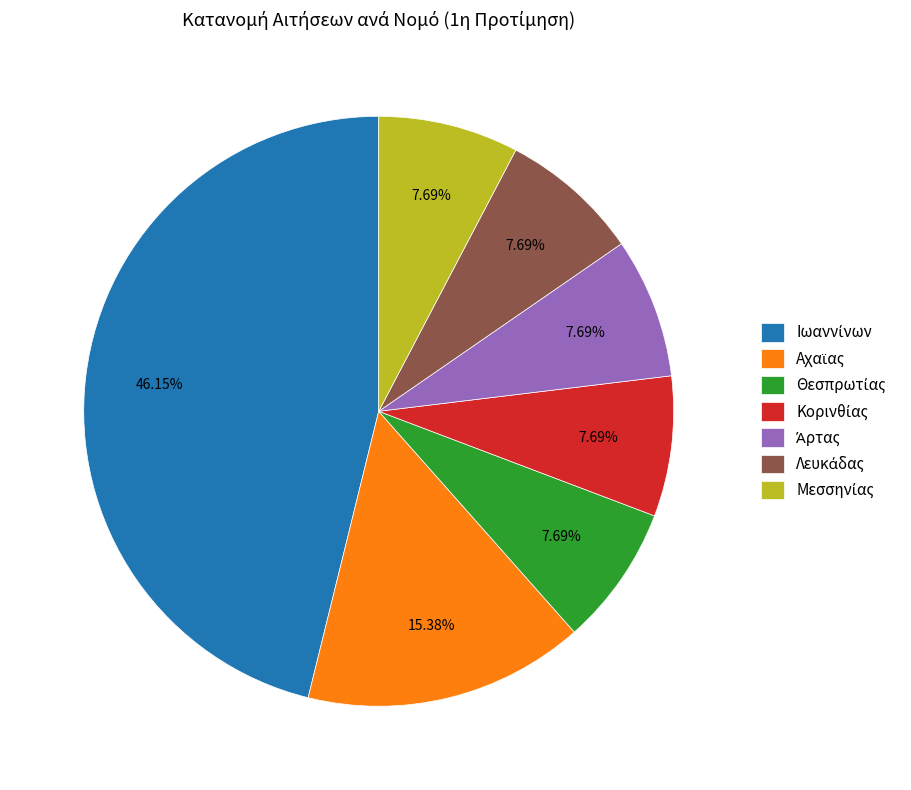

To the nearest percent, what is the difference between the largest and smallest slice percentages?

38%